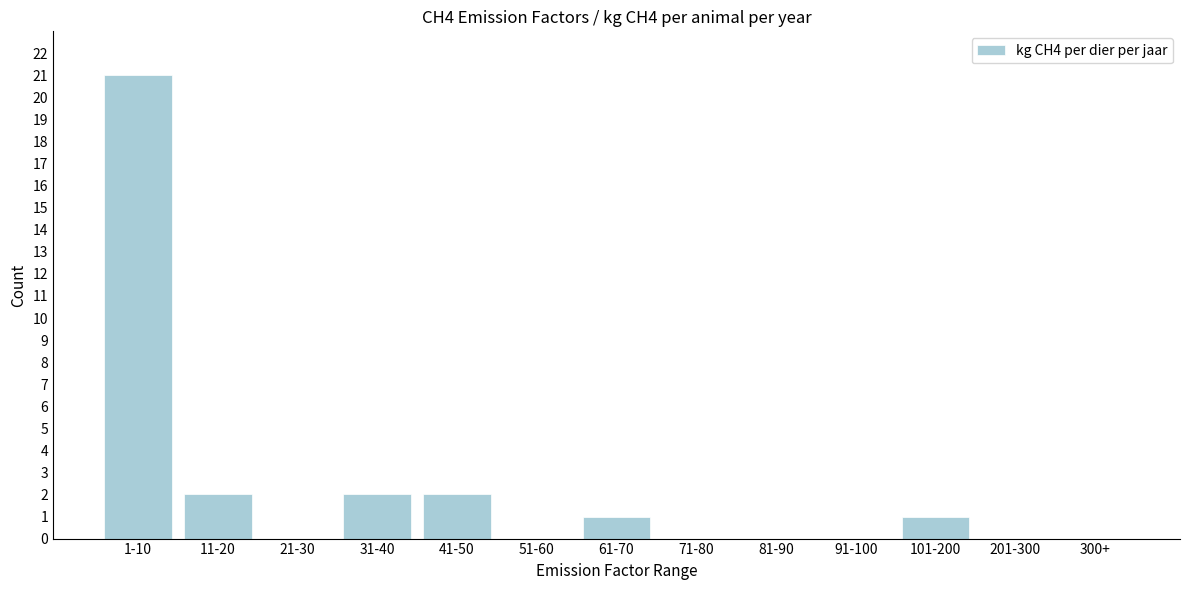

Reading left to right, transcribe all the data shown in this chart.

1-10=21	11-20=2	21-30=0	31-40=2	41-50=2	51-60=0	61-70=1	71-80=0	81-90=0	91-100=0	101-200=1	201-300=0	300+=0